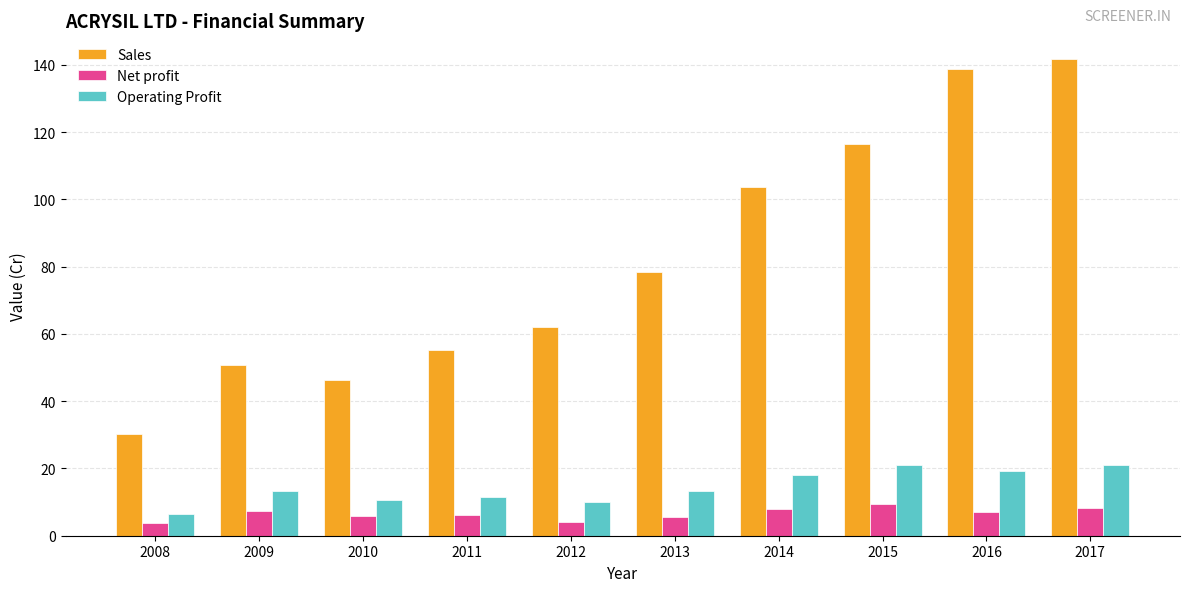

Is it true that Sales equals 55.1 at 2011?

True